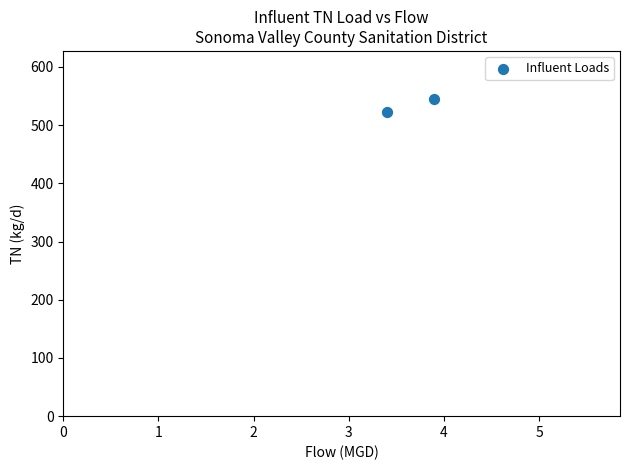

What is the average Y value?

534.1